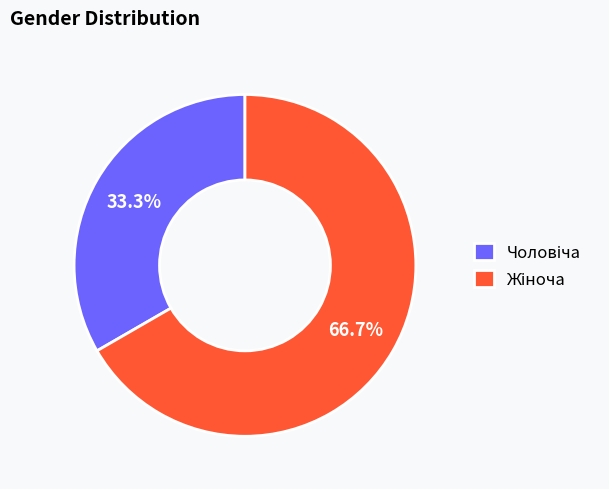

Is there any slice that represents more than half of the pie?

Yes